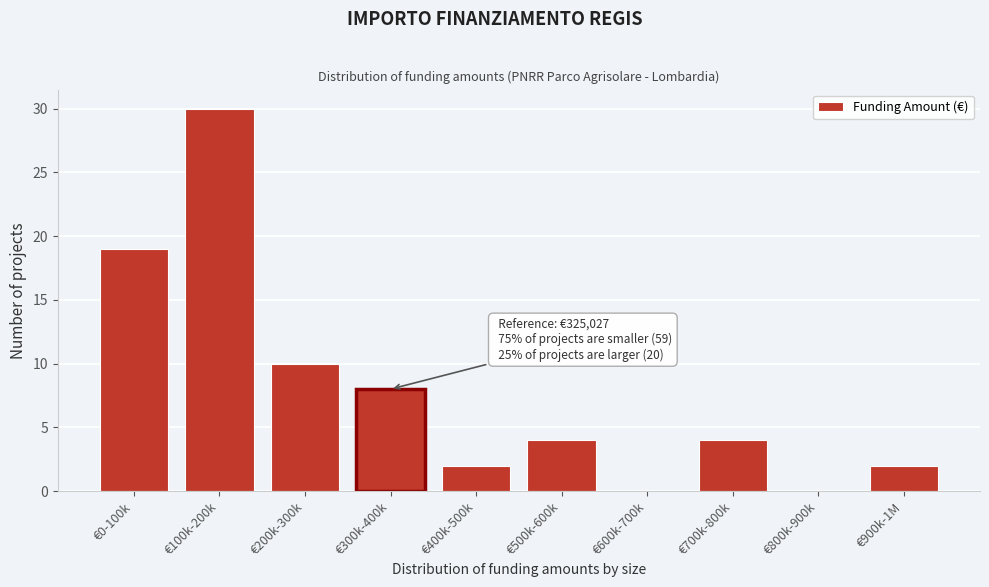

Reading right to left, transcribe all the data shown in this chart.

€900k-1M=2	€800k-900k=0	€700k-800k=4	€600k-700k=0	€500k-600k=4	€400k-500k=2	€300k-400k=8	€200k-300k=10	€100k-200k=30	€0-100k=19